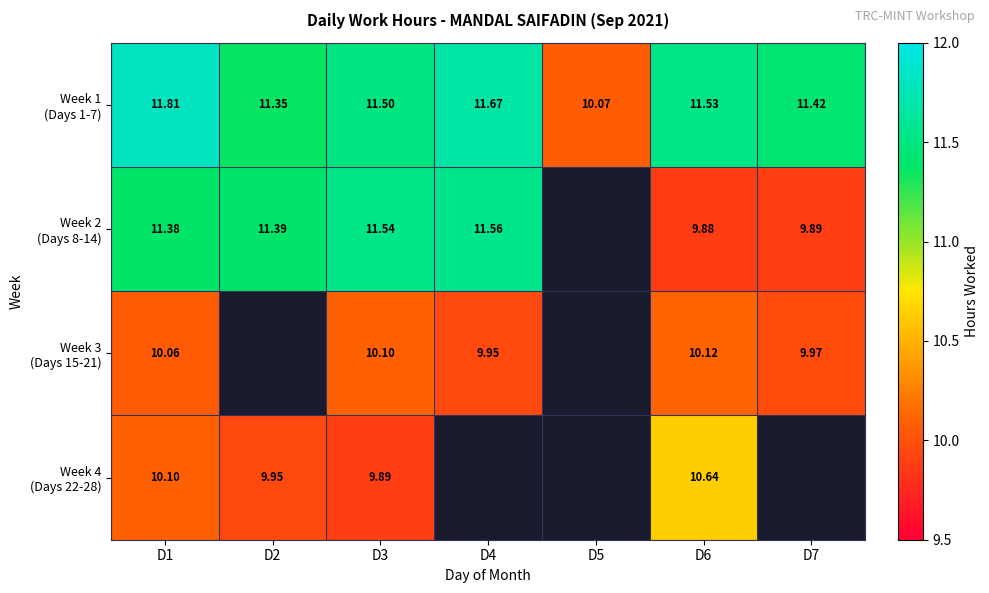

Read the Week 1 (Days 1-7) value at D5.

10.1